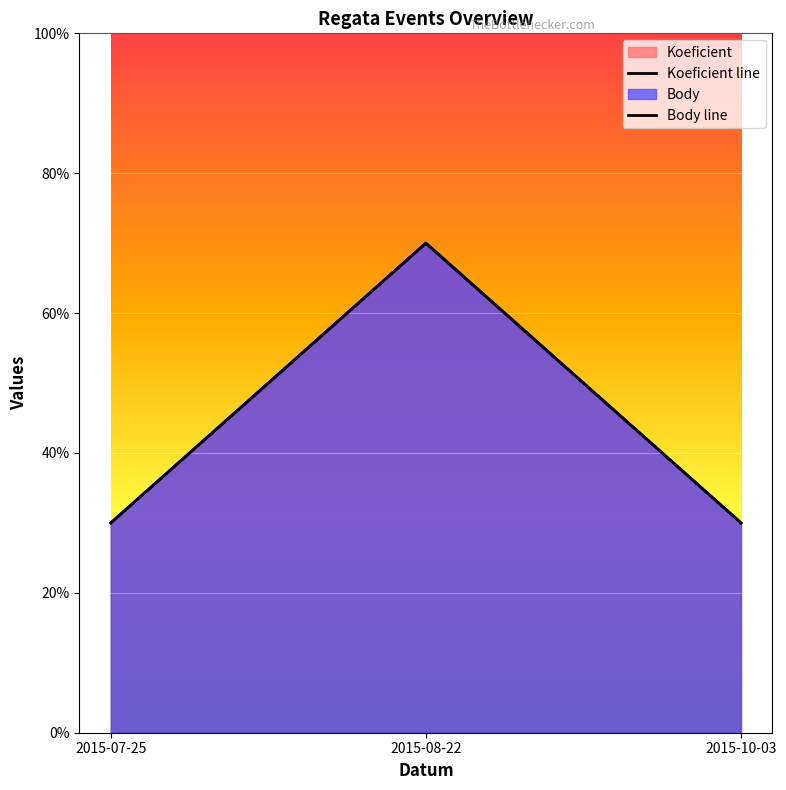

What is the sum of the Body values at 2015-08-22 and 2015-07-25?

10